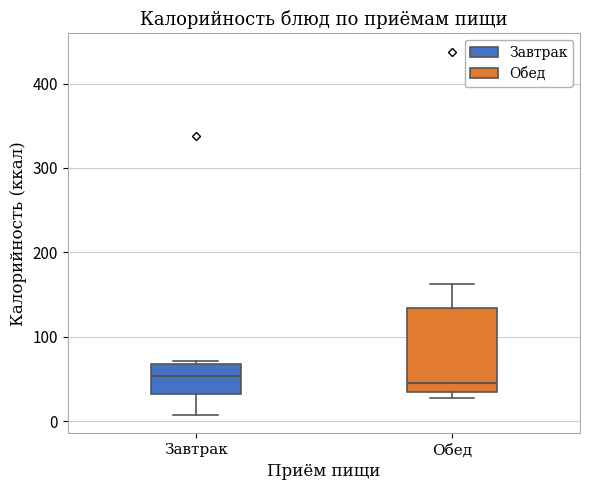

Reading left to right, transcribe this box plot: for each box, give where its median line is, the range the box spans, and where its two whiskers end, as read against the y-axis. The values are not printed on the chart, so give them approximately, as read against the axis.

Завтрак: median 50, box 30 to 70, whiskers 10 to 70
Обед: median 50, box 30 to 130, whiskers 30 (just below the box's lower edge) to 160